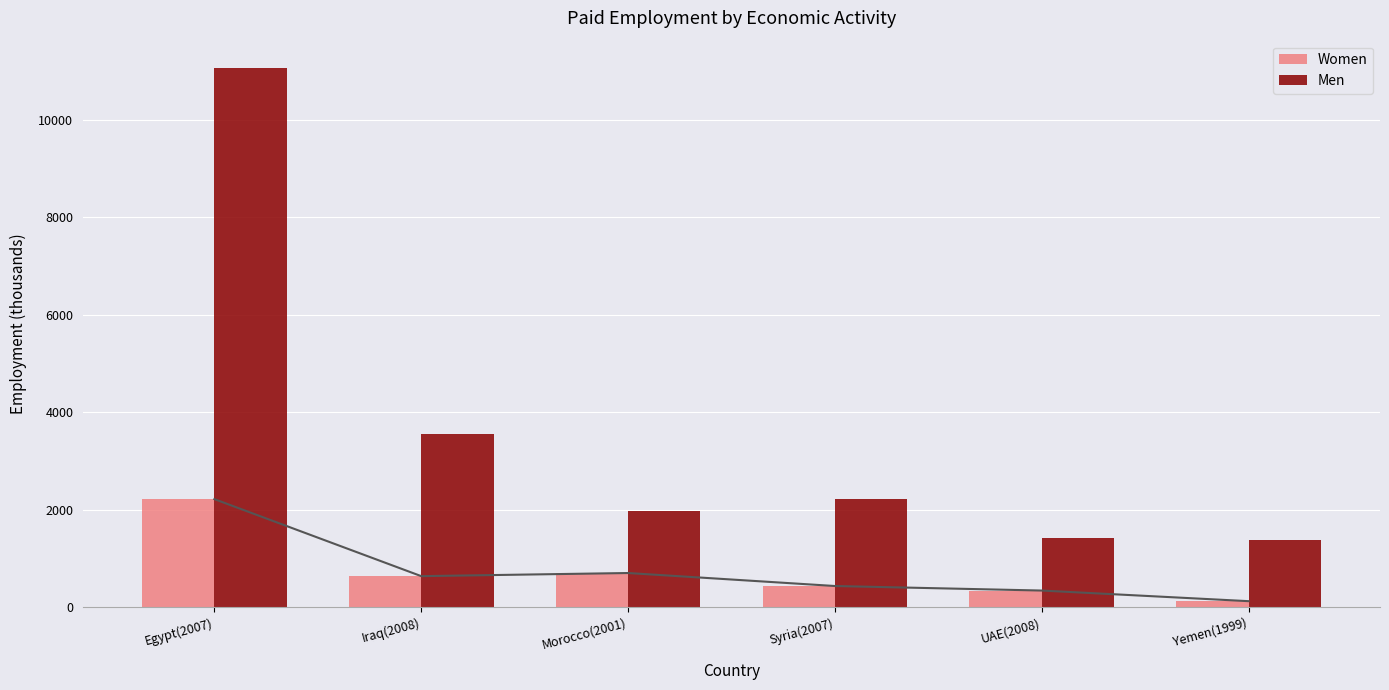

At how many categories does at least one series exceed 456?

6